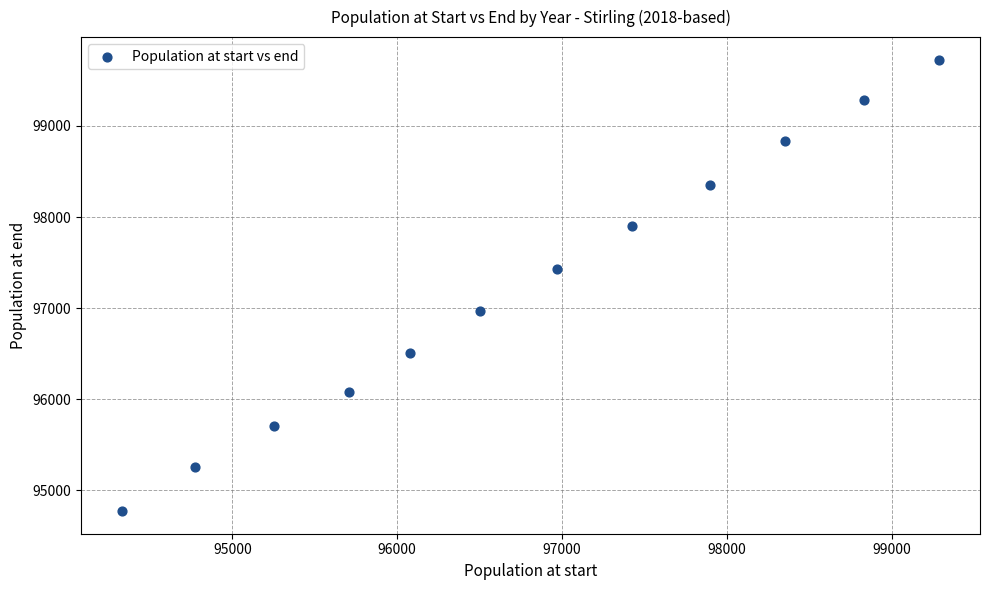

What Y value in the scatter plot is closest to 97249?

97427.0